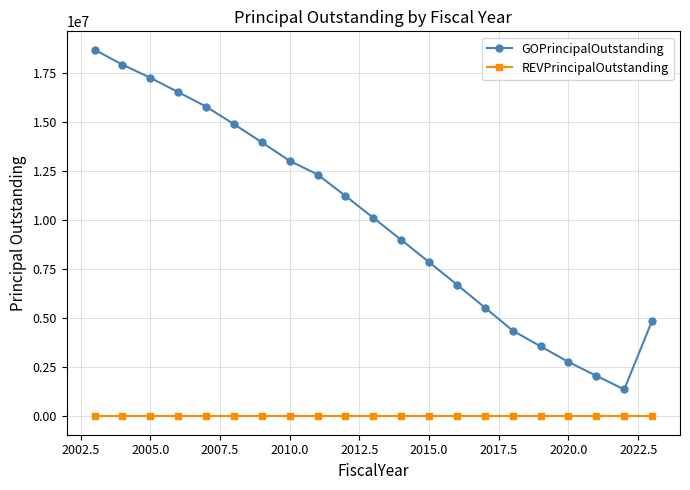

What is the difference between the maximum and second lowest values in the GOPrincipalOutstanding series?

16600000